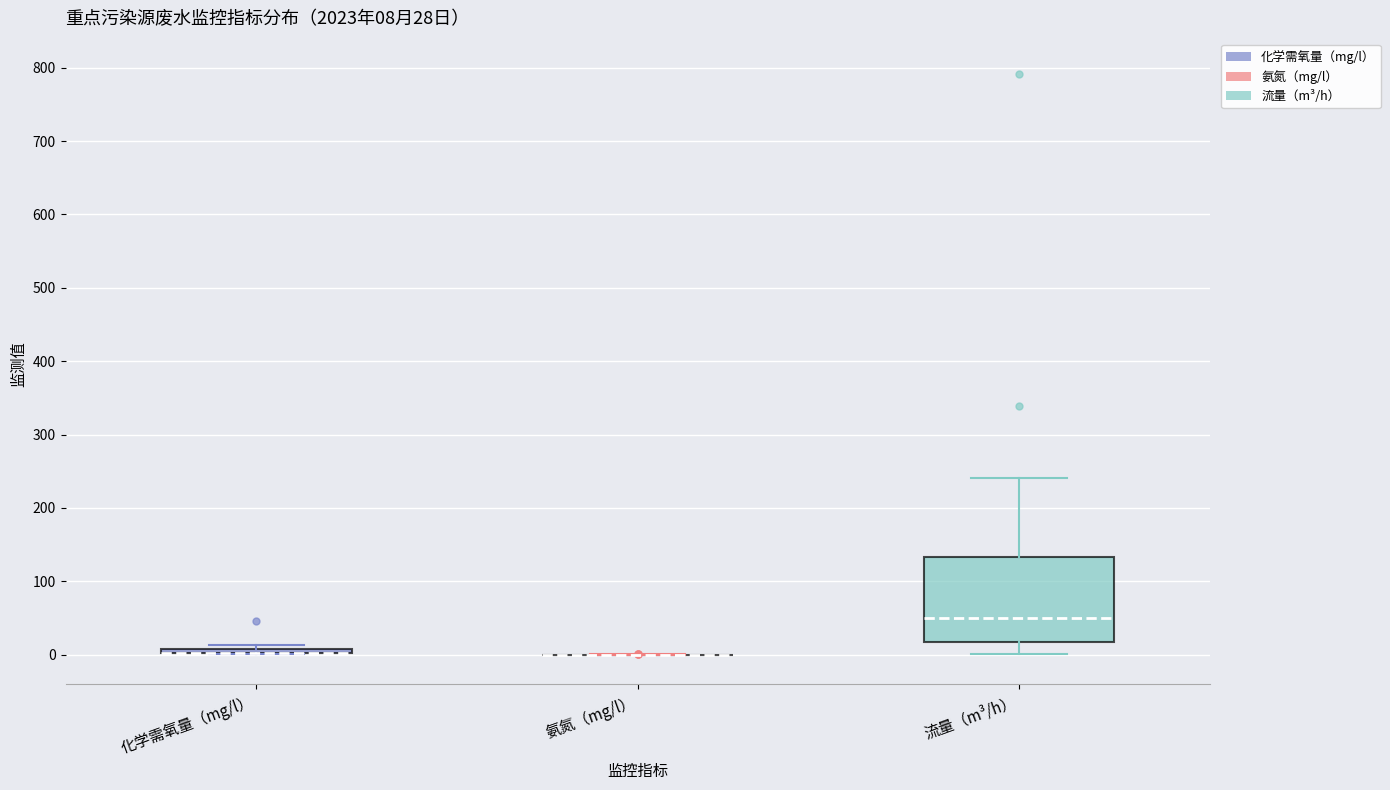

Which box is the tallest, from its lower edge to its upper edge?

流量（m³/h）